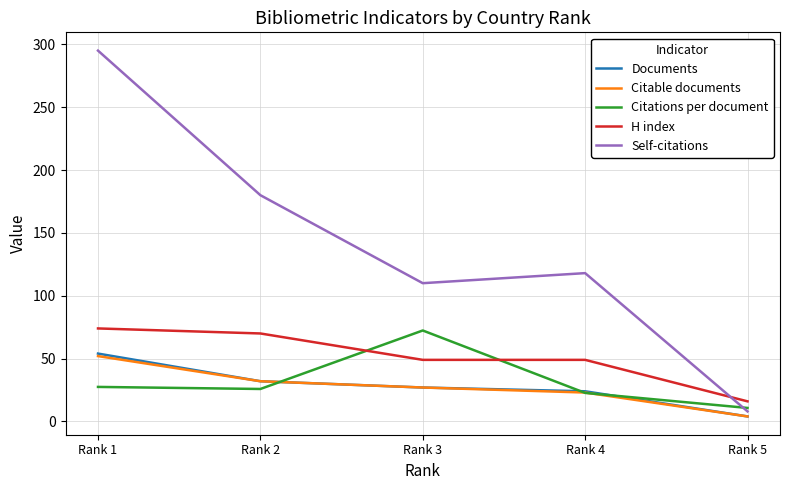

Where do Citations per document and H index first cross each other?

Rank 2 and Rank 3